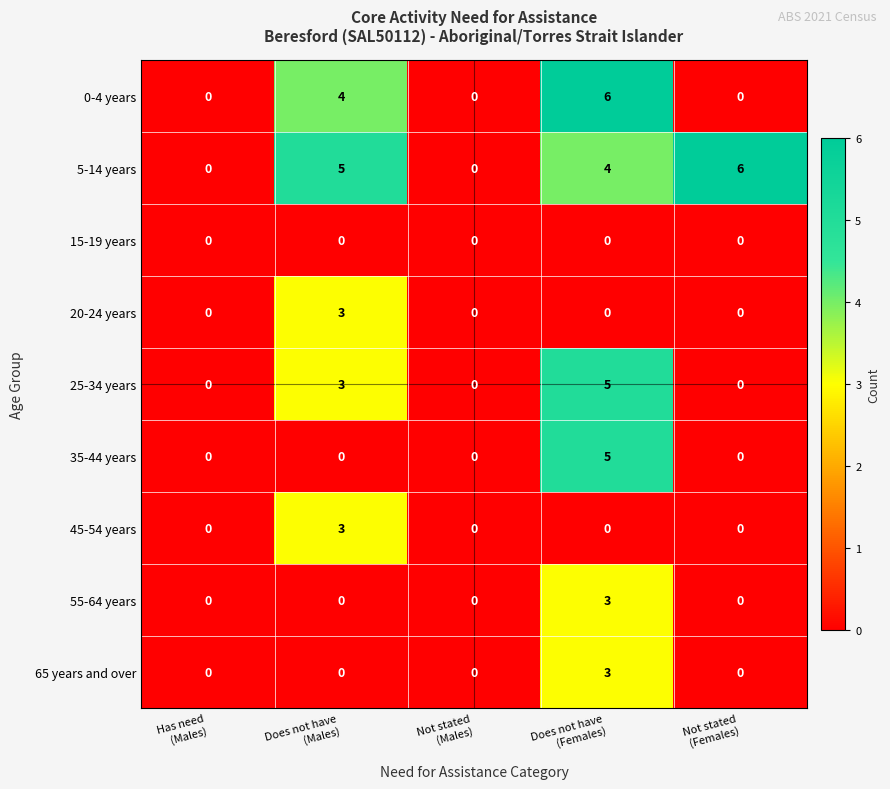

How many 25-34 years values are between 0 and 3?

4